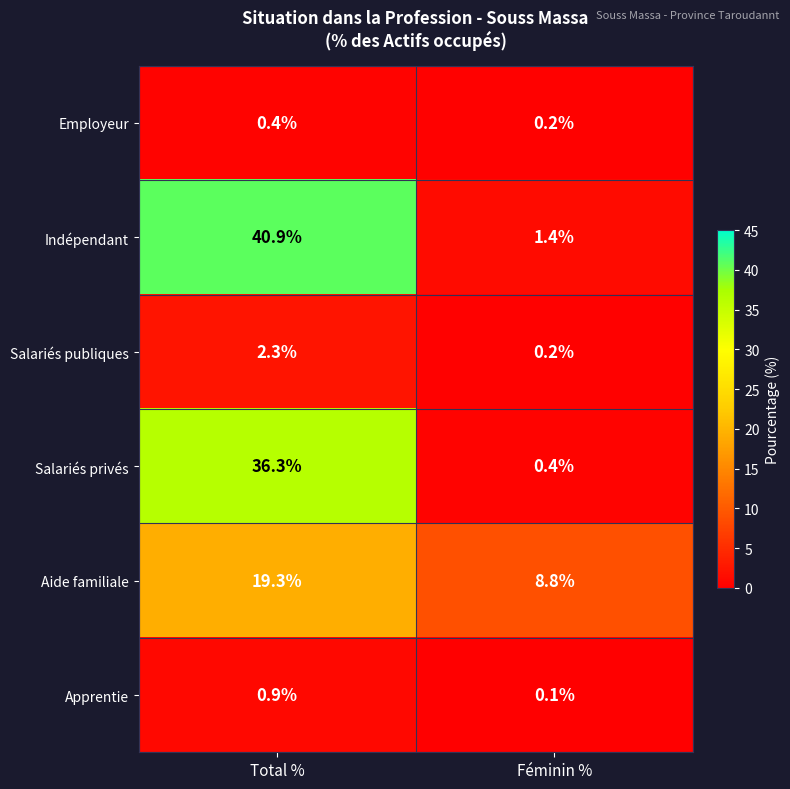

Rank the series at Total % from lowest to highest value.

Employeur, Apprentie, Salariés publiques, Aide familiale, Salariés privés, Indépendant